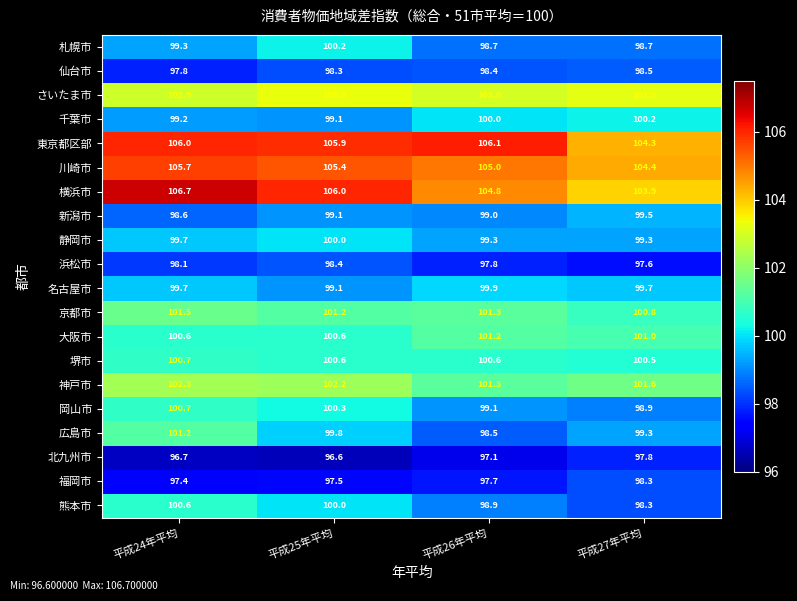

What is the spread (max minus min) of values at 平成27年平均?

6.8